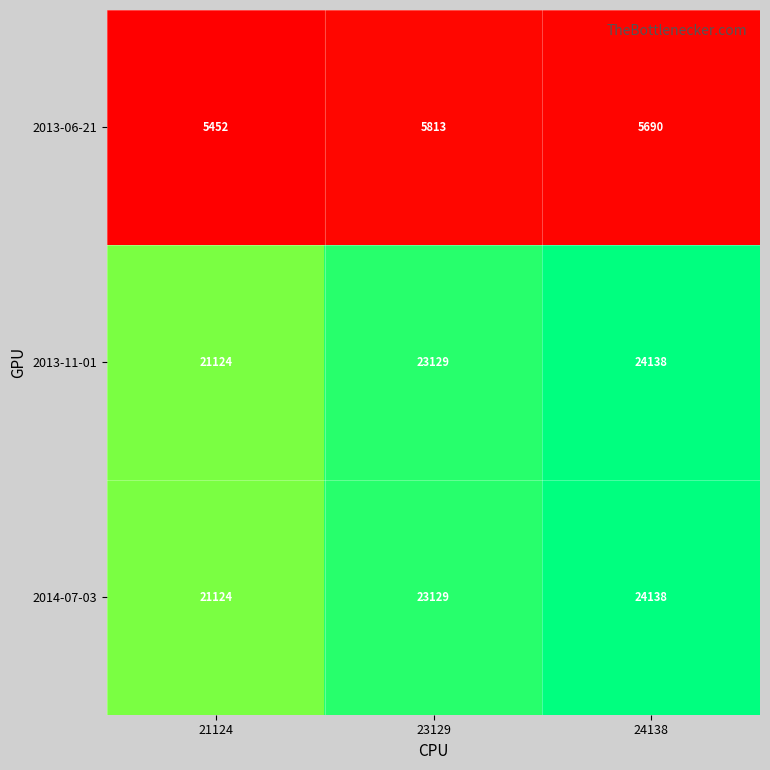

What is the maximum value shown in the chart?

24138